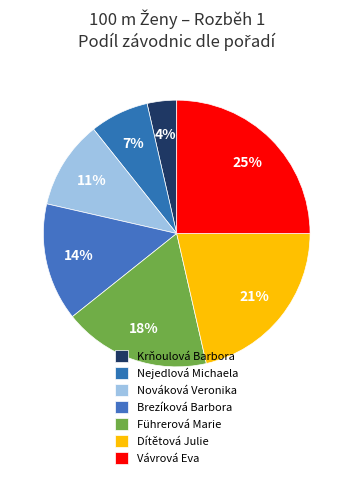

Which has a higher value, Krňoulová Barbora or Nováková Veronika?

Nováková Veronika